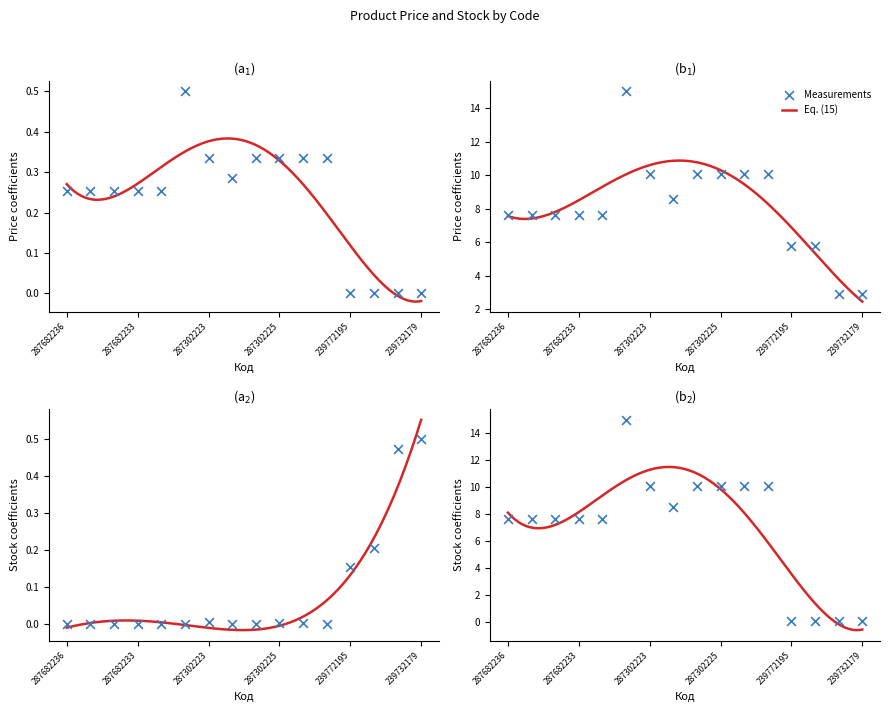

Is the value of Доп. ціна at 239772195 greater than the value of Ціна at 287302224?

No